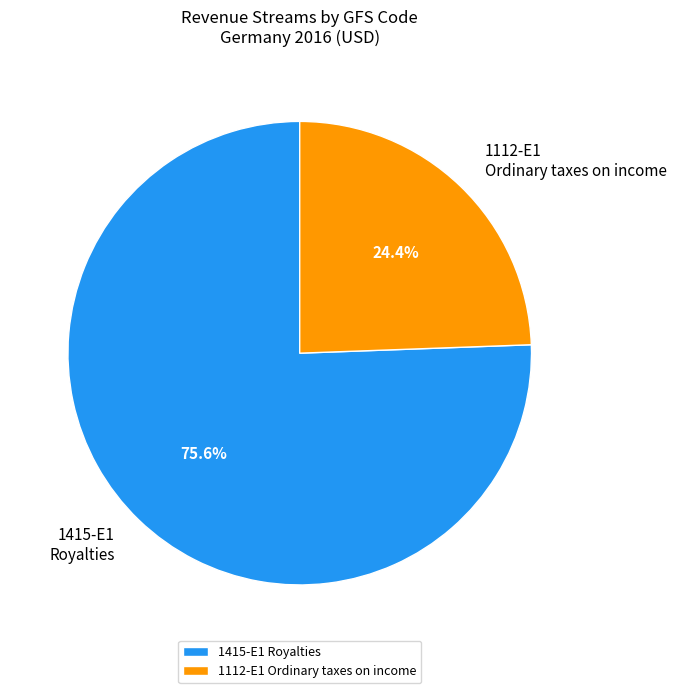

How many segments does this pie chart have?

2